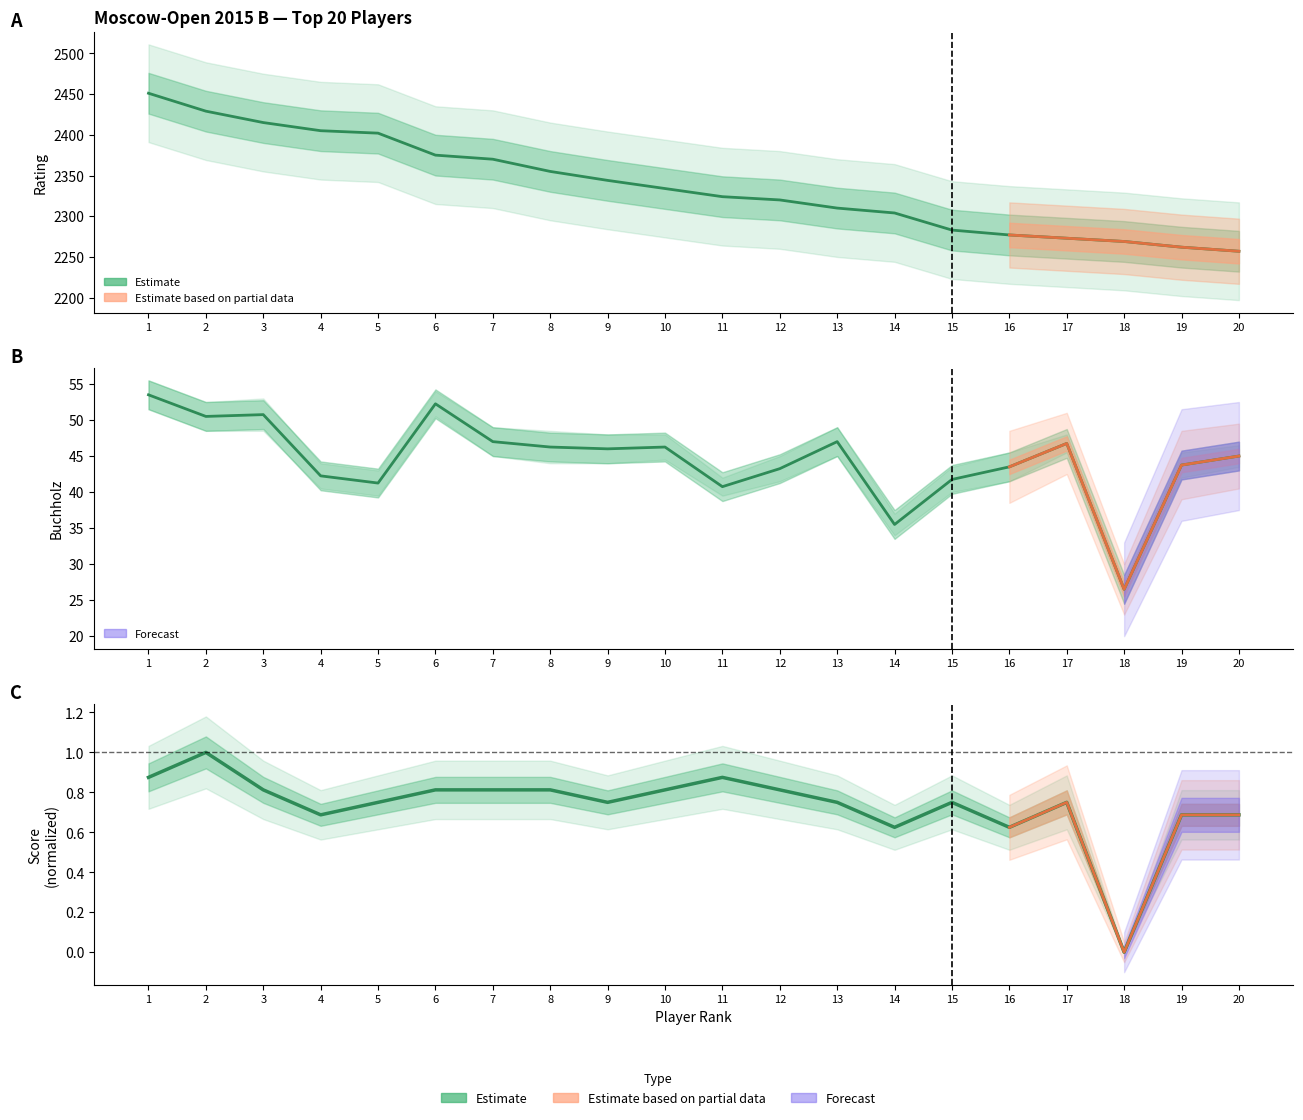

At 8, list the series in order from largest to smallest.

Rating, Buchholz (avg), Score (normalized)